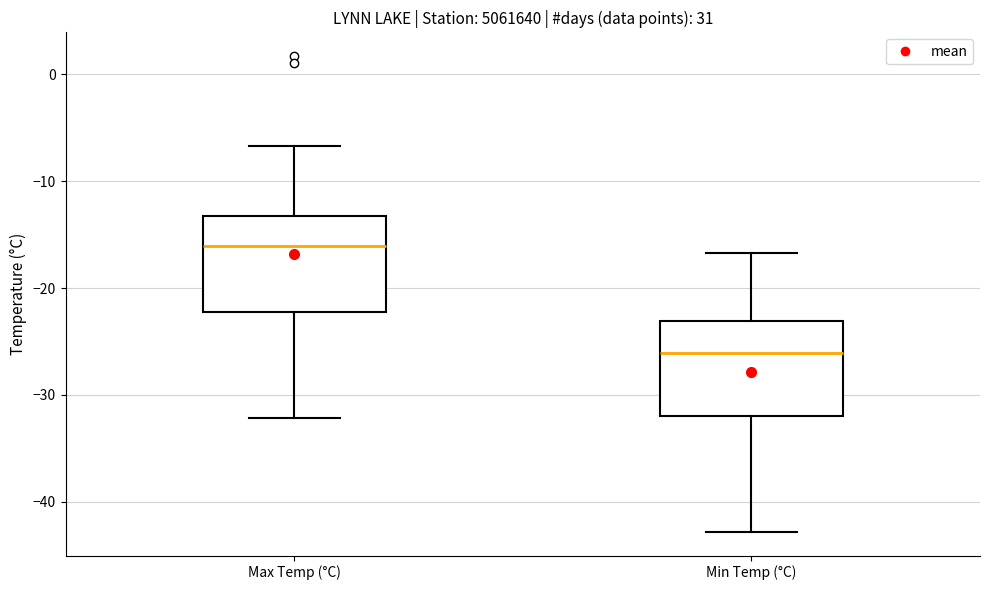

Which box's median line is the lowest?

Min Temp (°C)